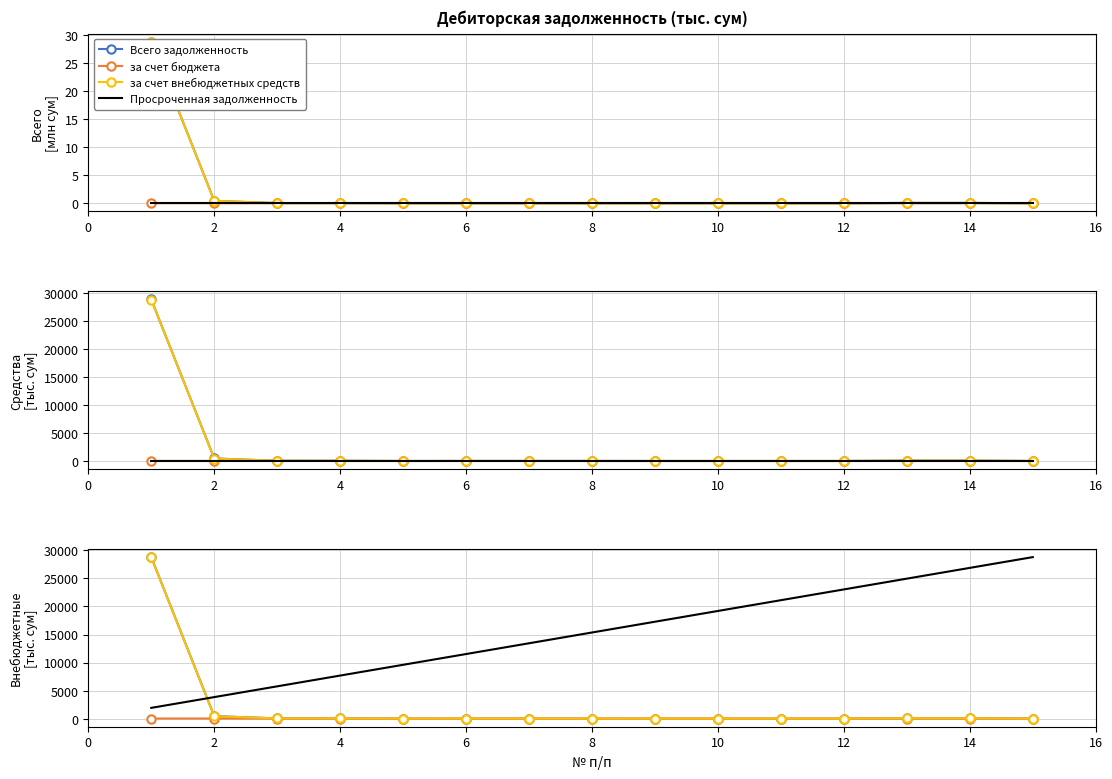

The Всего задолженность series shows 0.4 at 8. True or false?

False